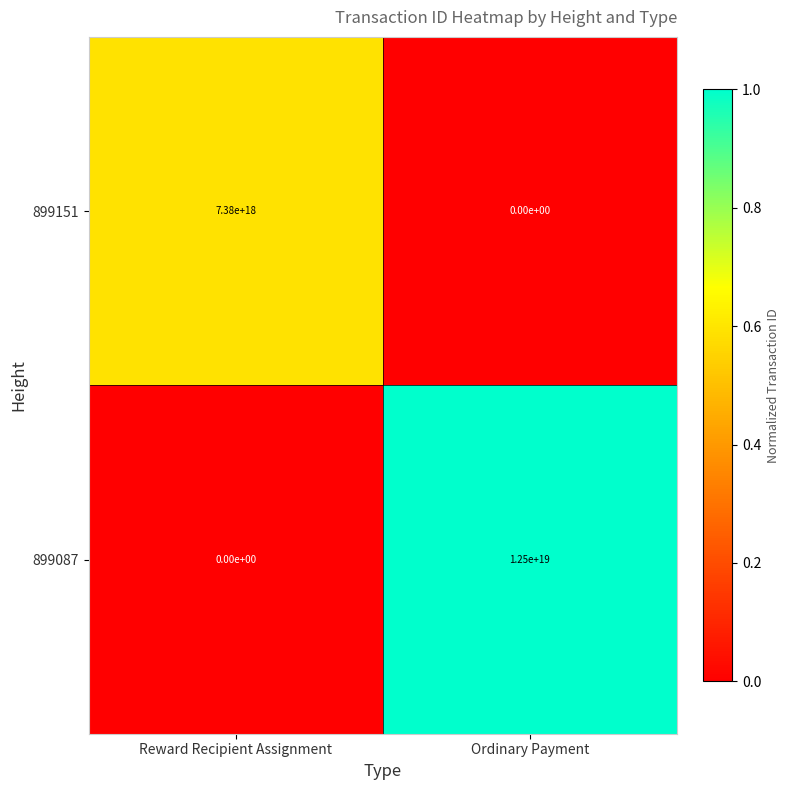

Is the value of 899151 at Ordinary Payment greater than the value of 899087 at Ordinary Payment?

No